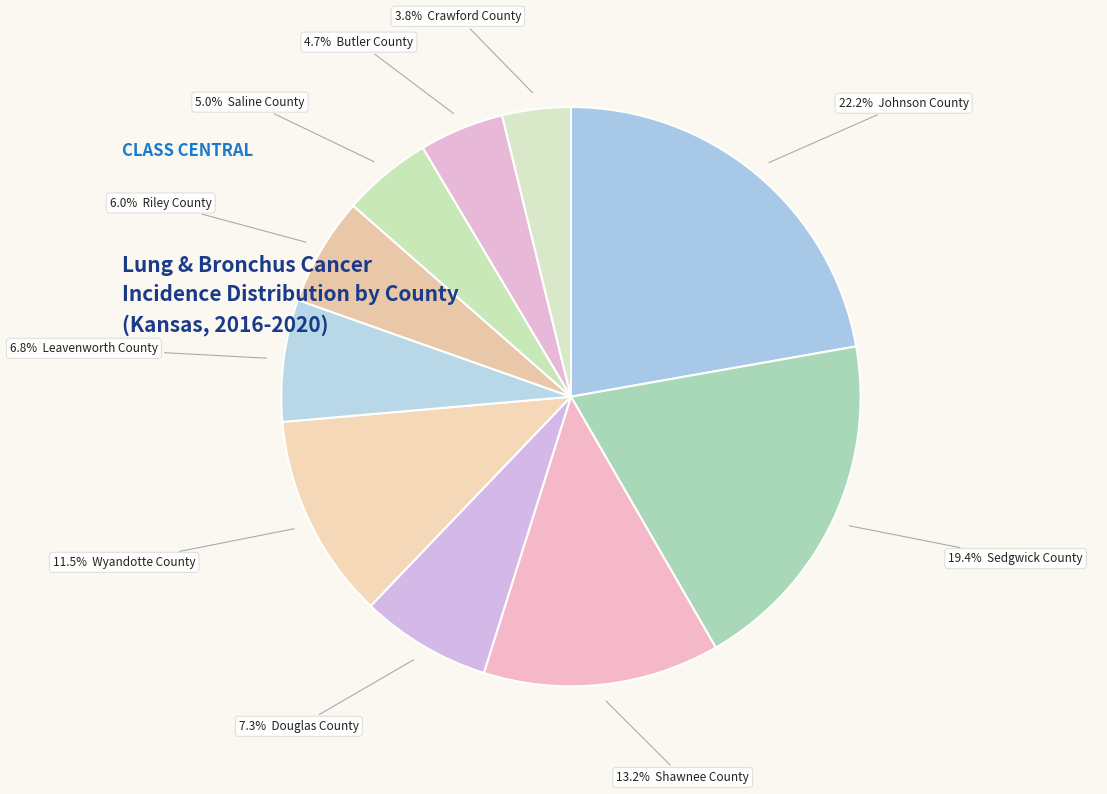

Count the number of slices in the pie.

10